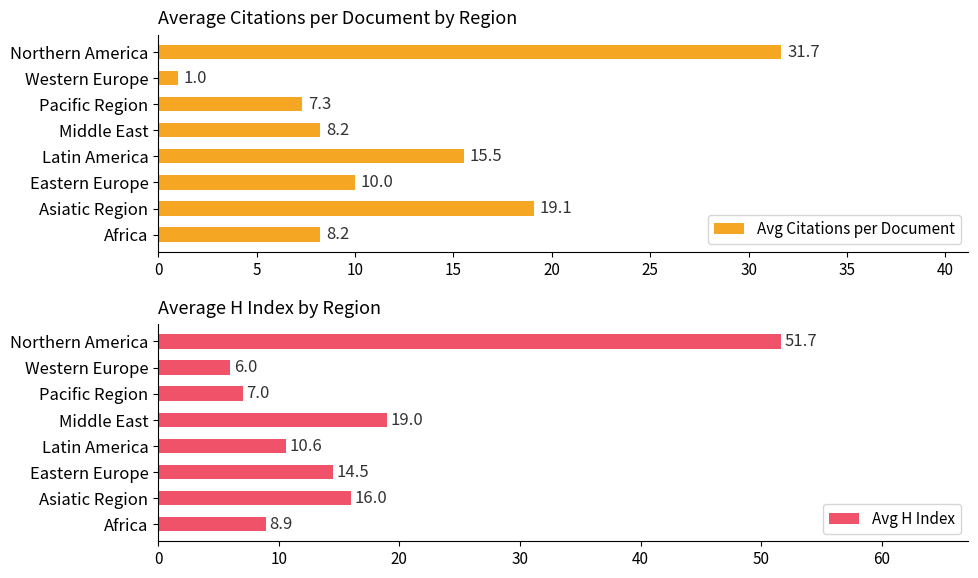

Which category has the highest value in the Avg Citations per Document series?

Northern America